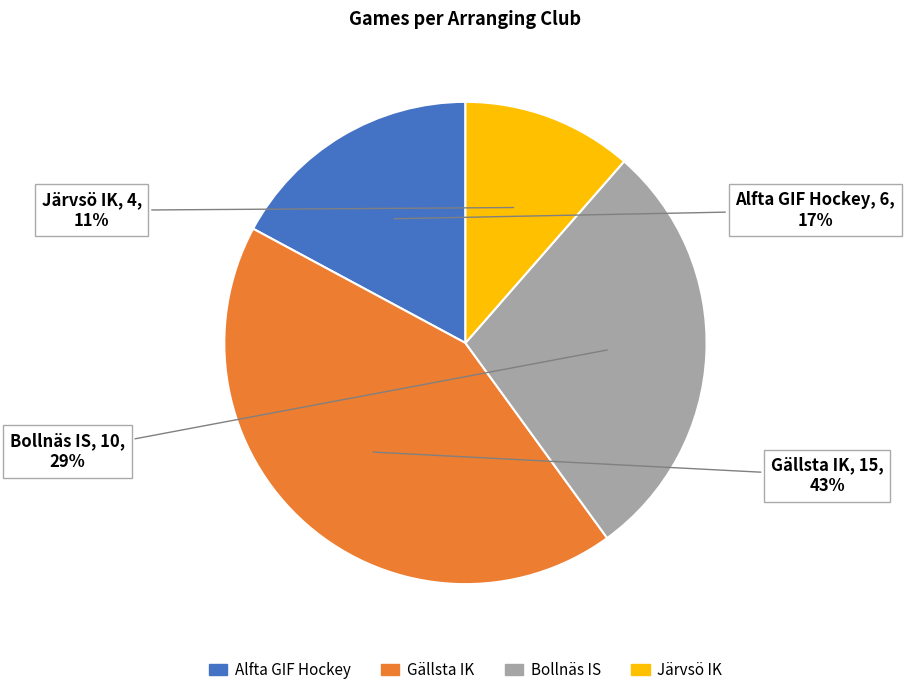

Is it true that Bollnäs IS is 29% of the pie?

True